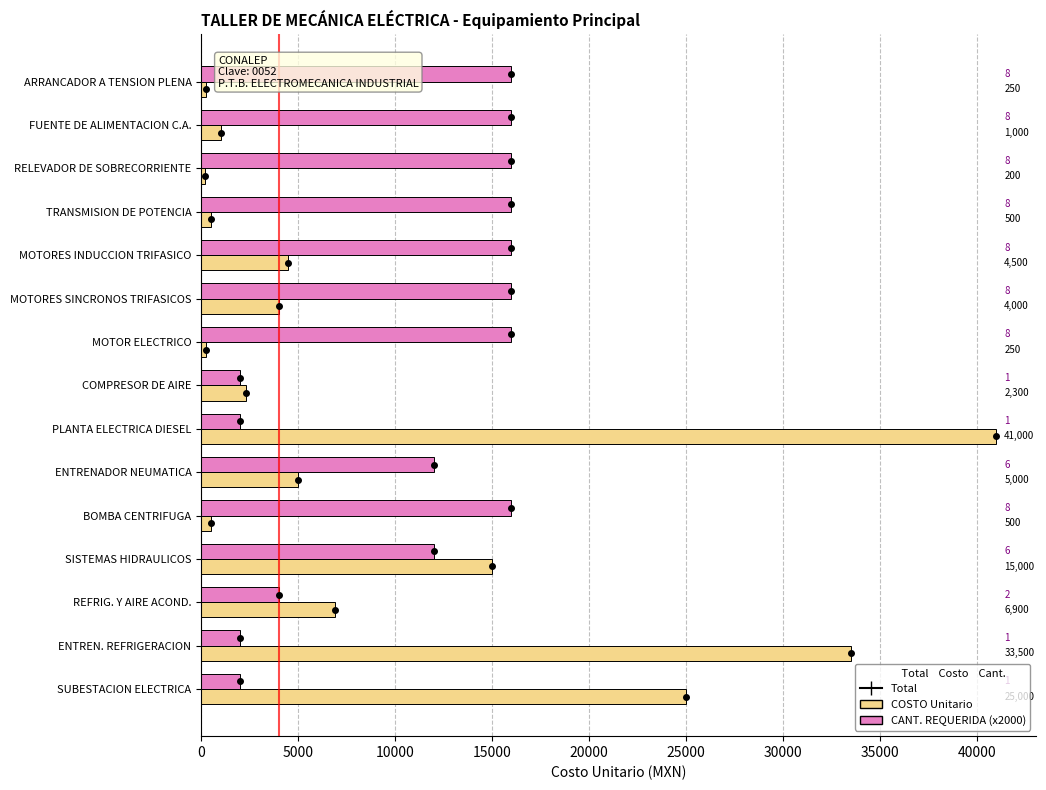

What is the total value across all series at ARRANCADOR A TENSION PLENA?

16250